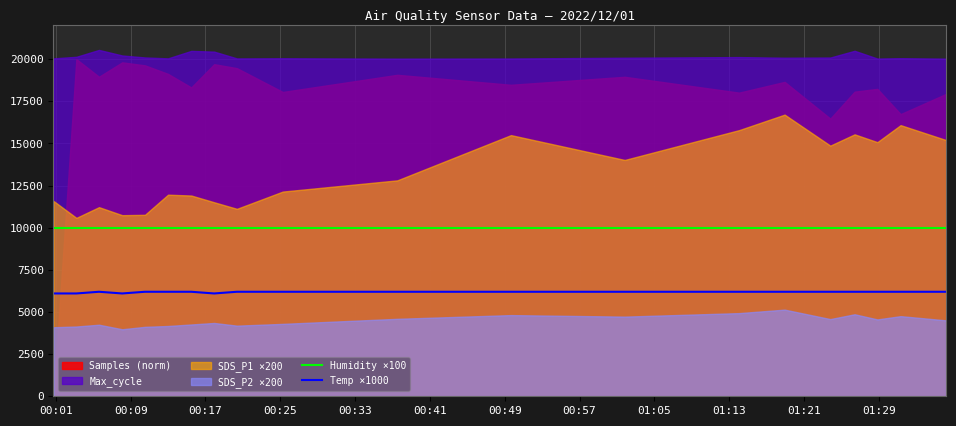

What is the value of the Humidity ×100 point at the 13th from the left?

9990